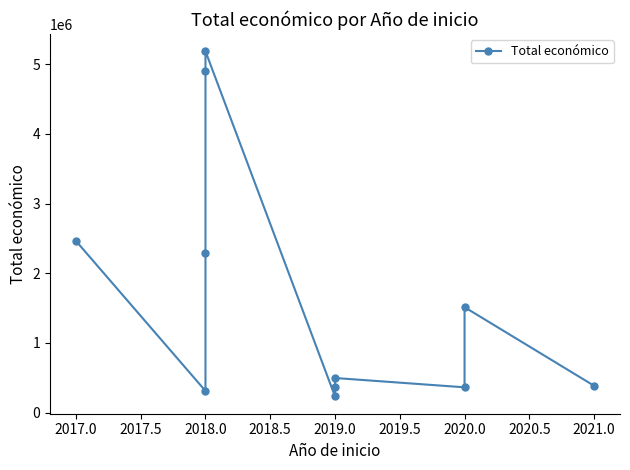

Which has a higher value, 2018.0 or 2019.0?

2018.0